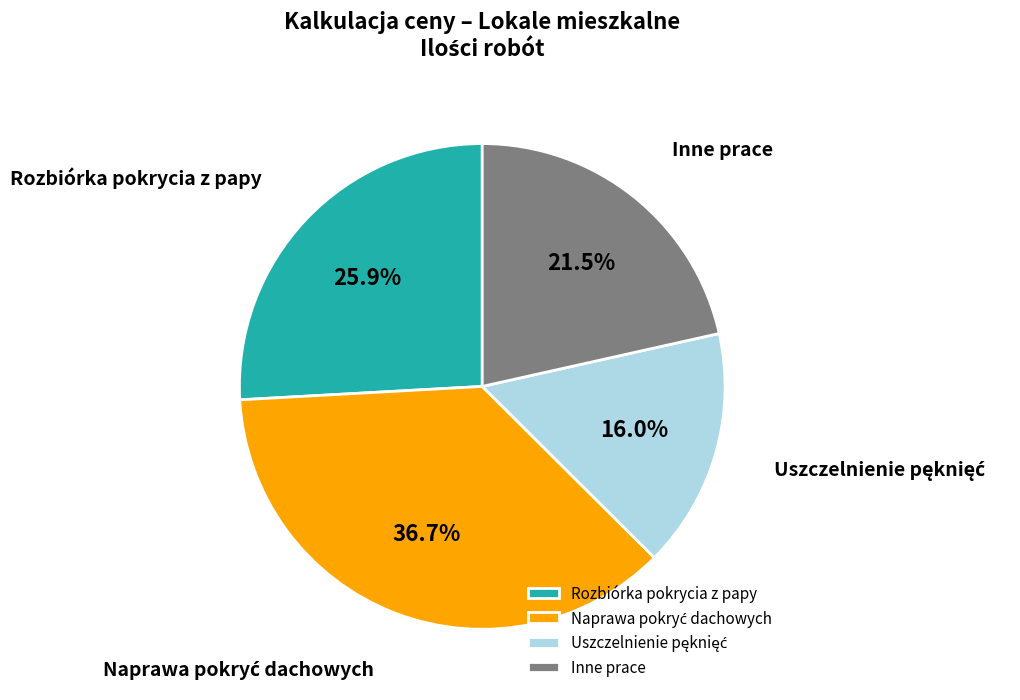

What is the ratio of the value at Rozbiórka pokrycia z papy to the value at Inne prace?

1.2